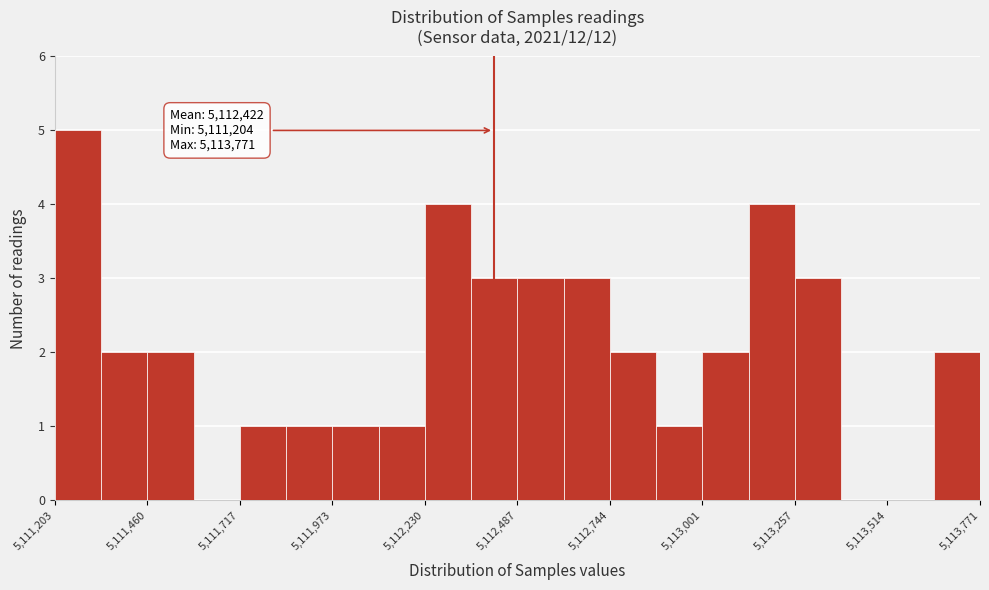

Read against the x-axis, roughly where is the centre of the tallest bar?

5111250